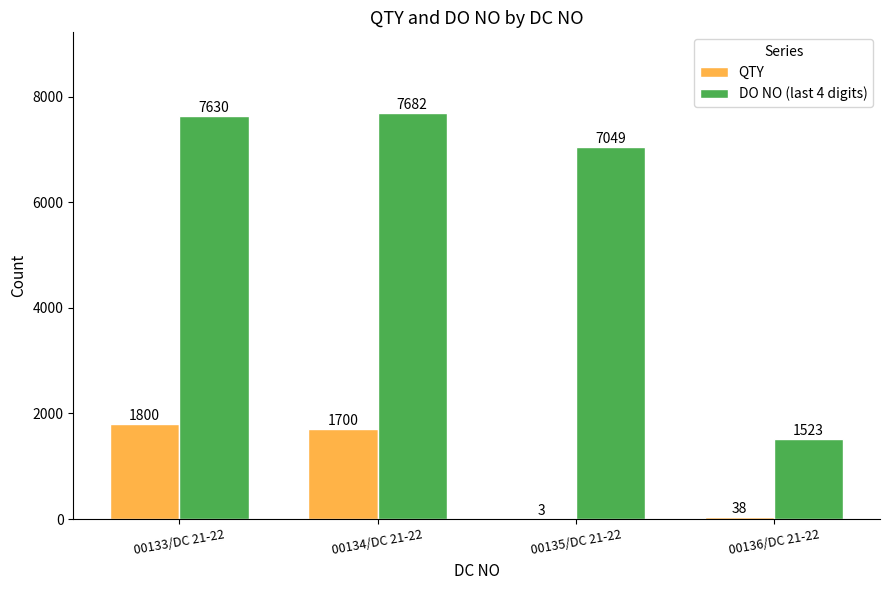

Are the bars horizontal?

No